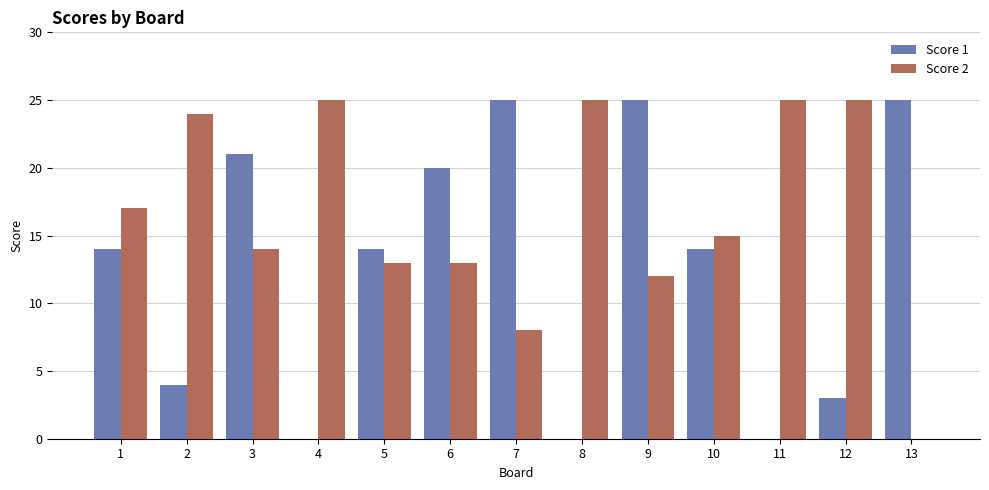

What is the approximate value of Score 2 at 7?

8